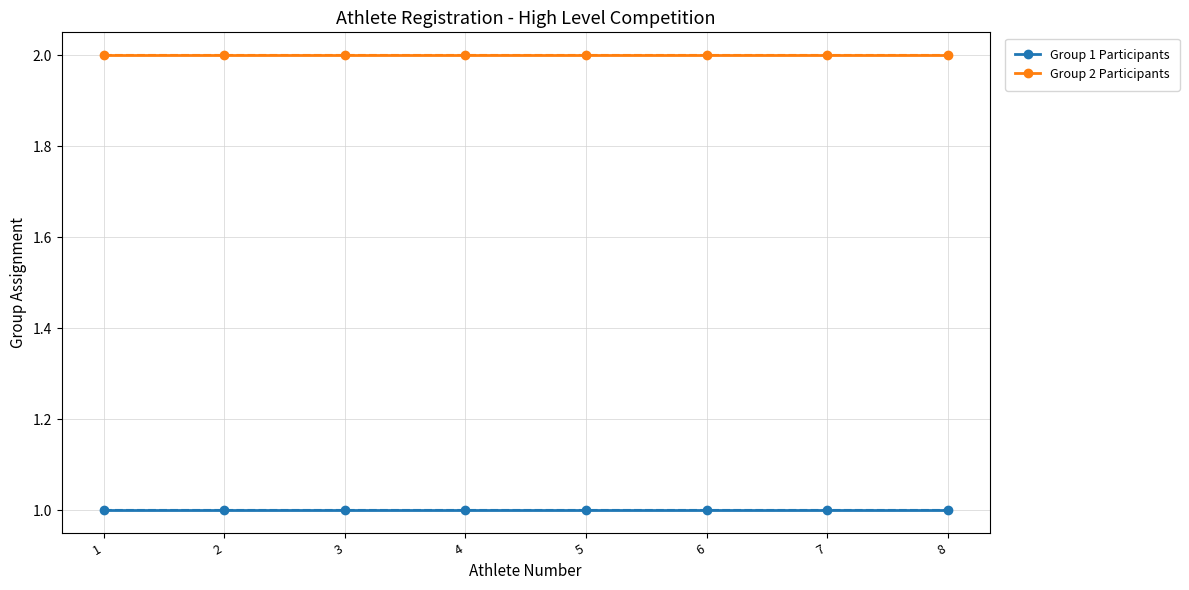

List the series in order of their overall mean, lowest first.

Group 1 Participants, Group 2 Participants